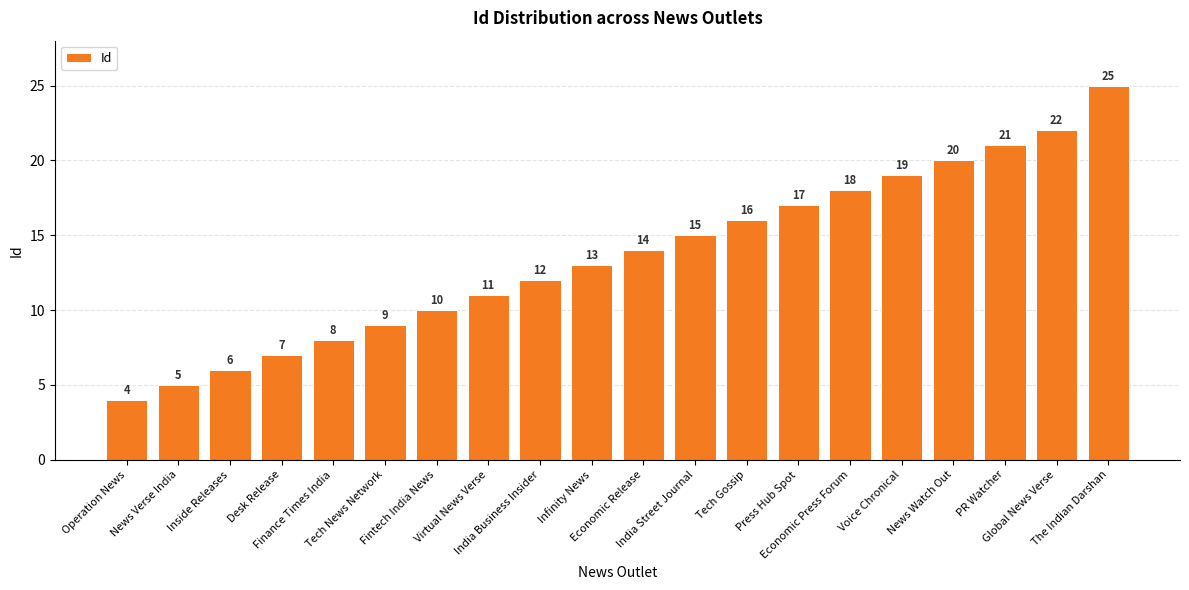

The value at News Verse India is 7. True or false?

False